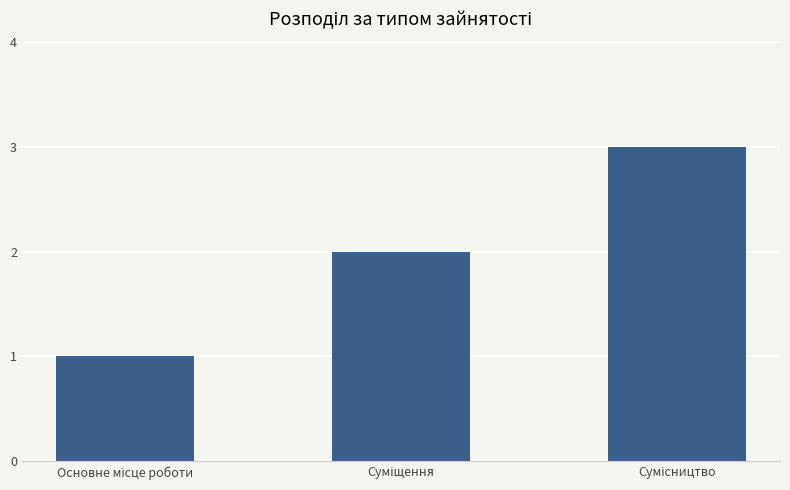

What is the greatest value displayed?

3